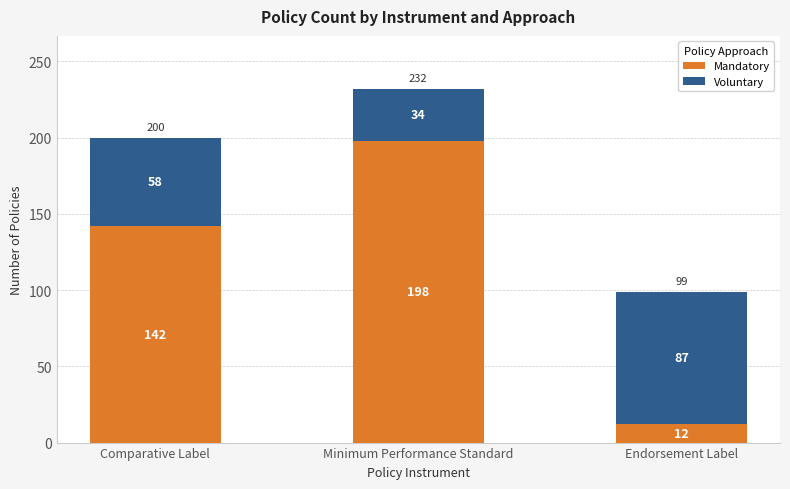

At which label is Mandatory closest to 105?

Comparative Label